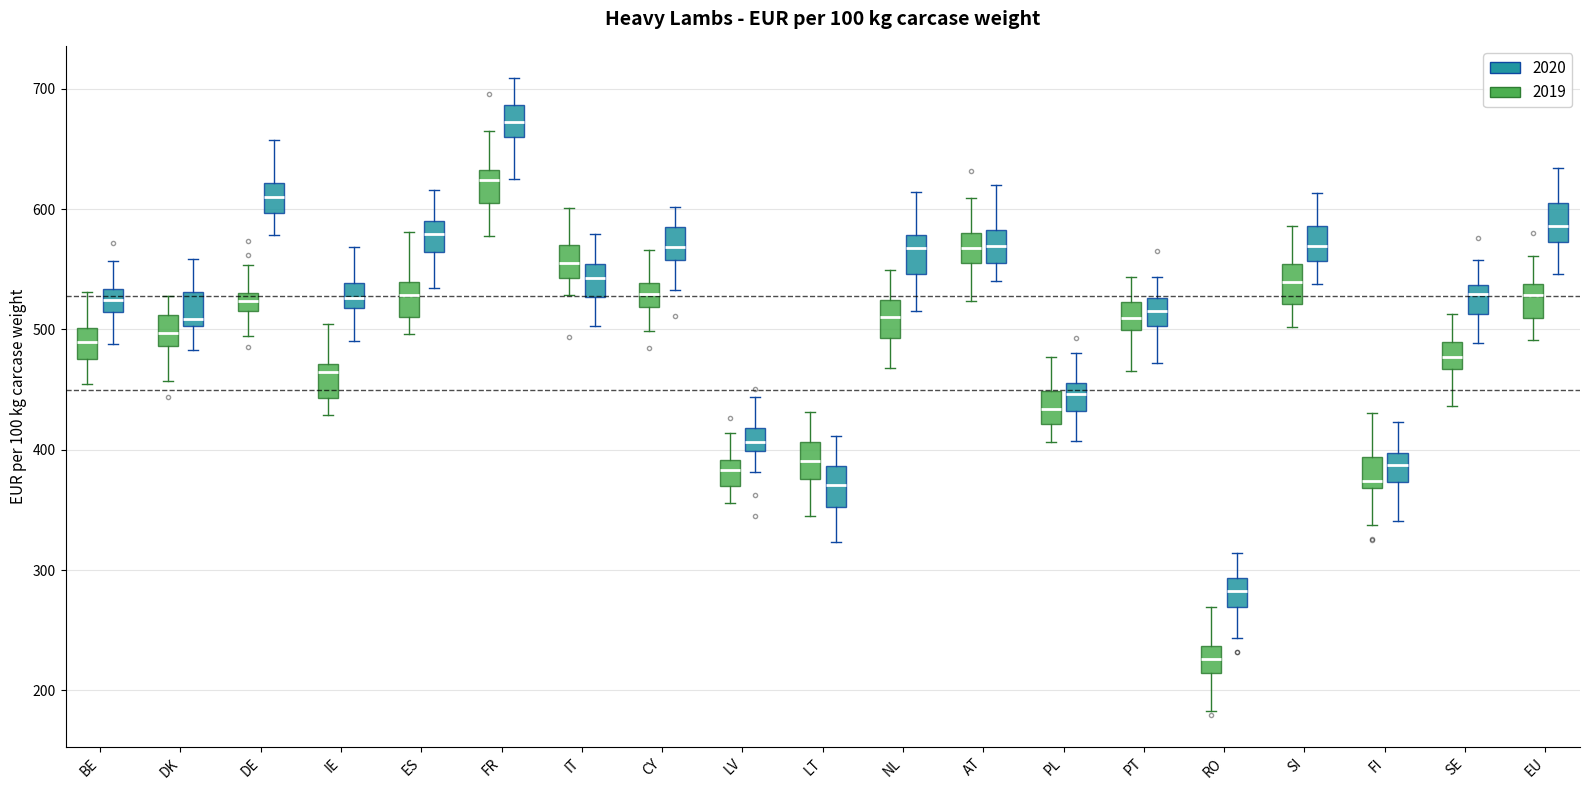

Where is the upper edge of the box for RO (2020) on the y-axis? The values are not printed on the chart, so give them approximately, as read against the axis.

290